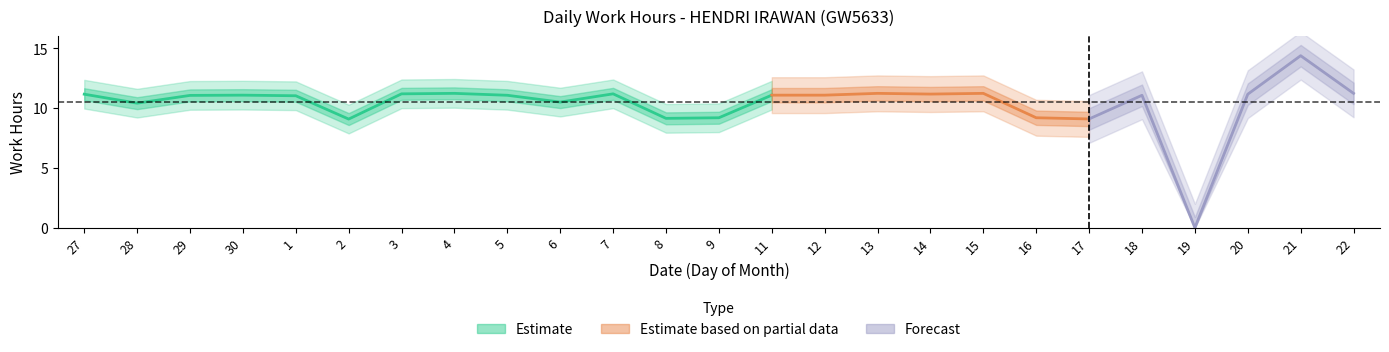

What is the difference between the maximum and minimum values?

14.4